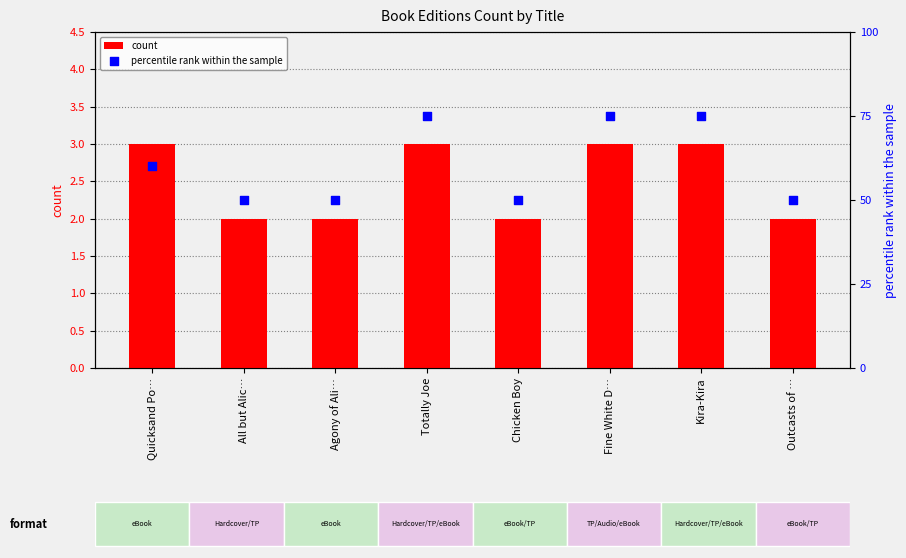

Which series contains the lowest Y value?

count